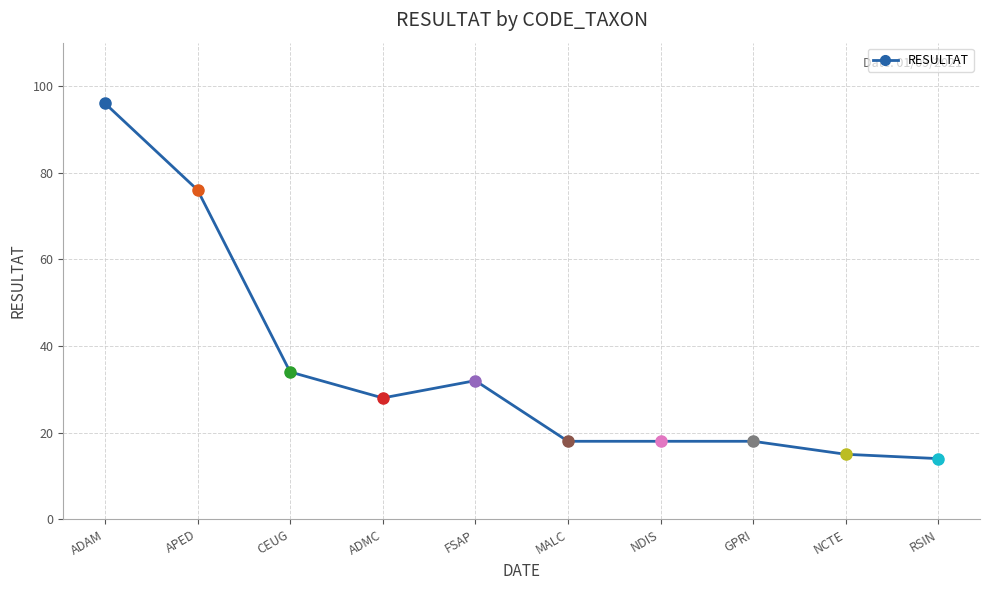

What is the average value?

35